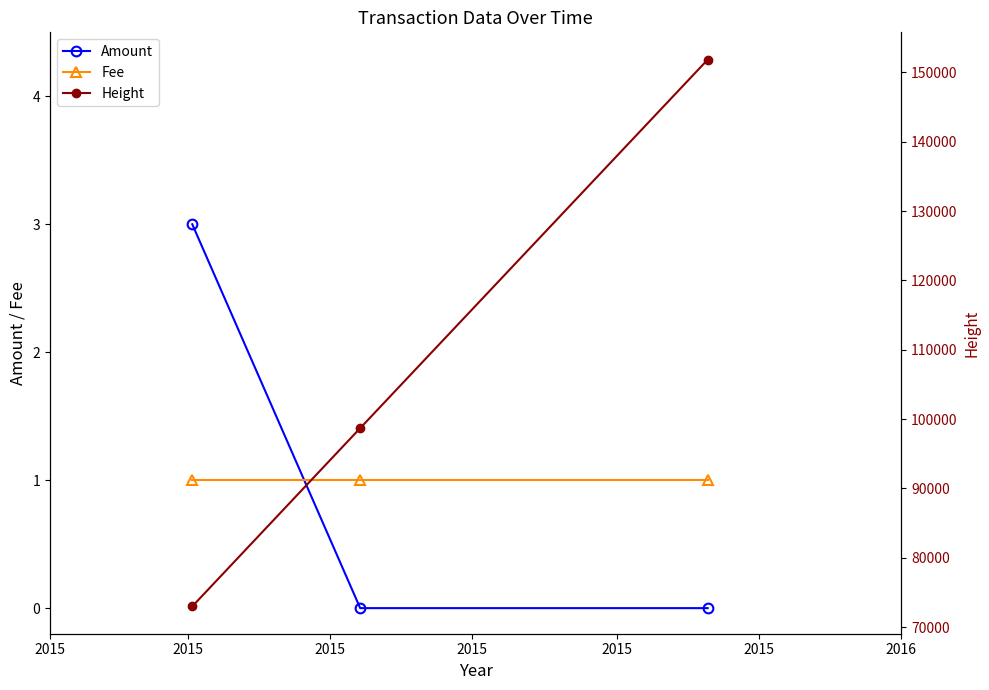

The Fee series shows 2 at 2015. True or false?

False